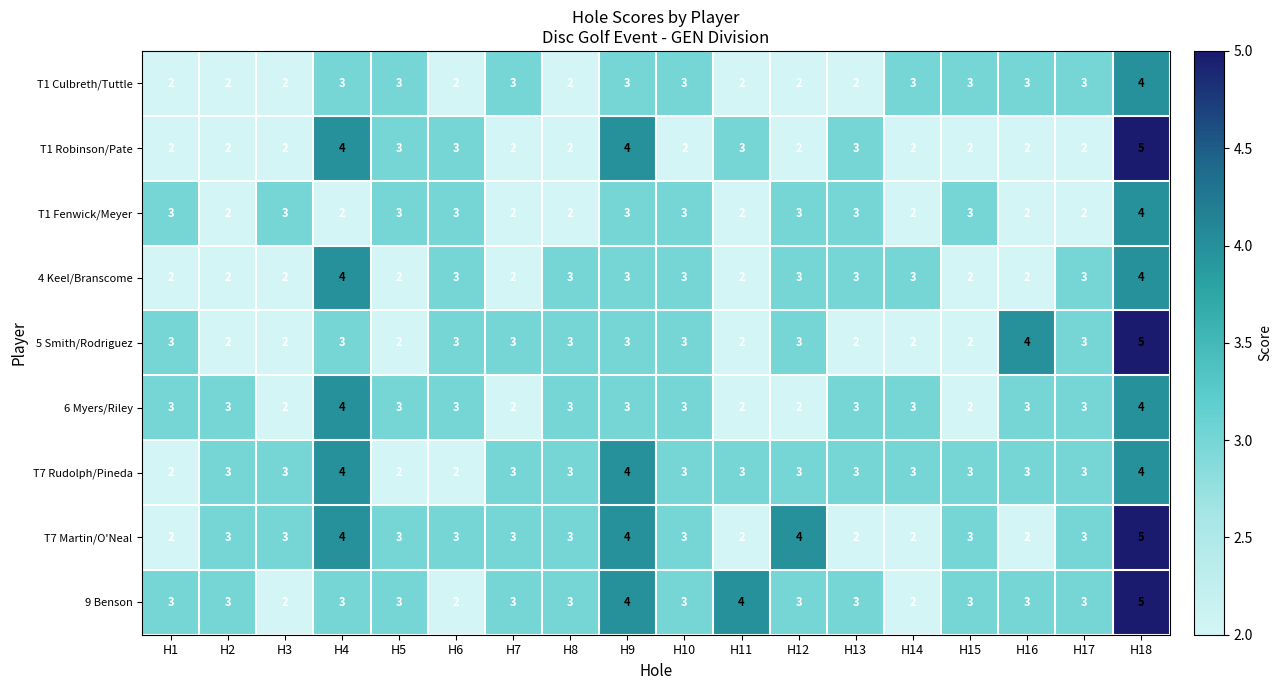

What is the average value of the 9 Benson series?

3